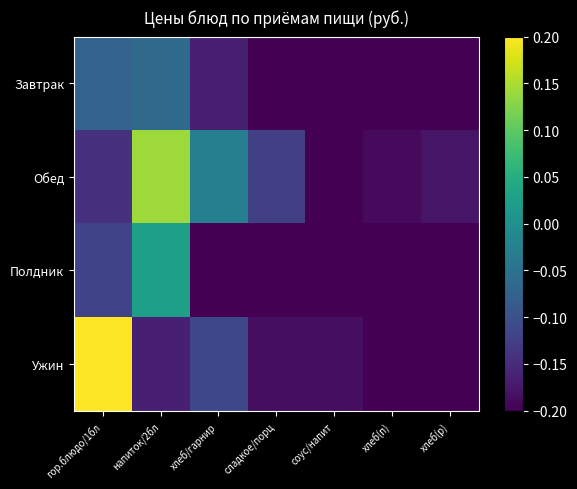

What is the greatest value displayed?

0.2